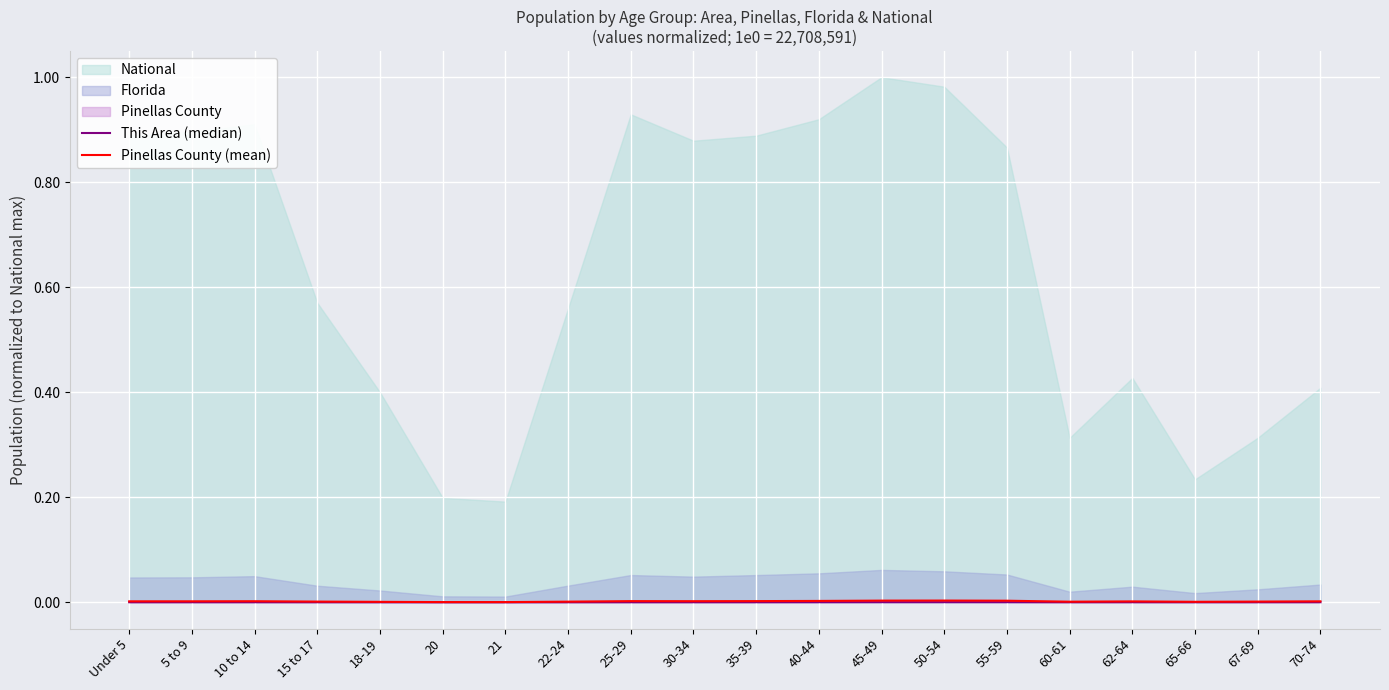

Is it true that Pinellas County (mean) equals 0.0 at 62-64?

True